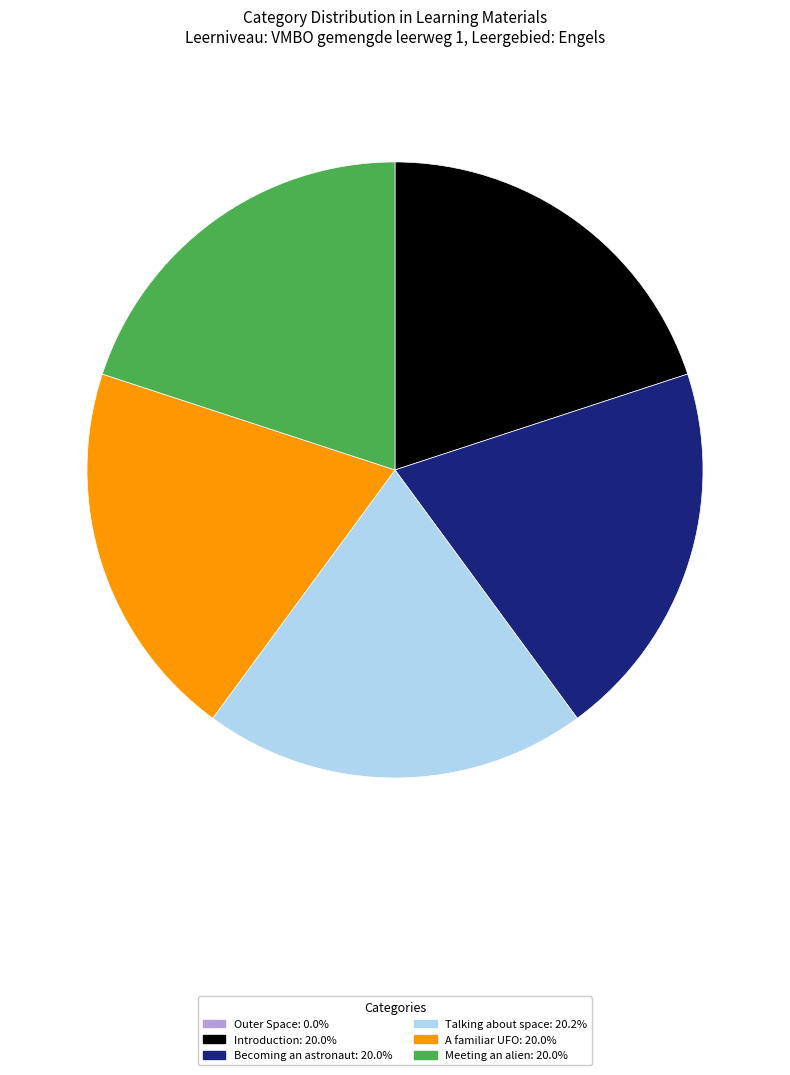

Combined, do Meeting an alien: 20.0% and Talking about space: 20.2% account for over 50%?

No